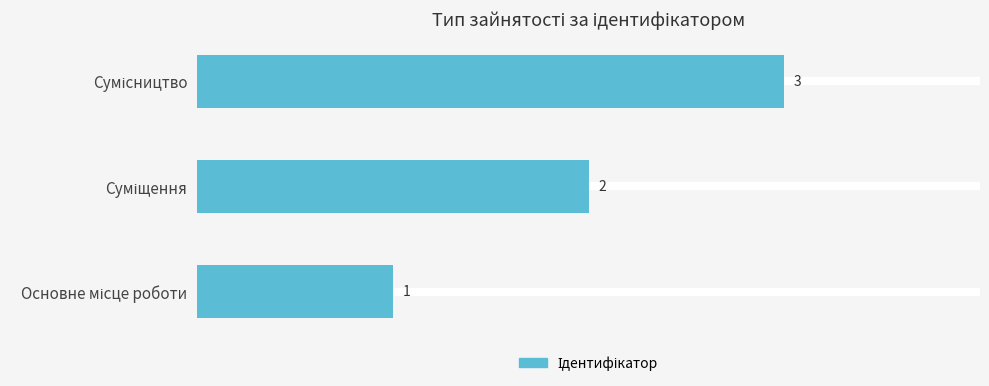

What is the greatest value displayed?

3